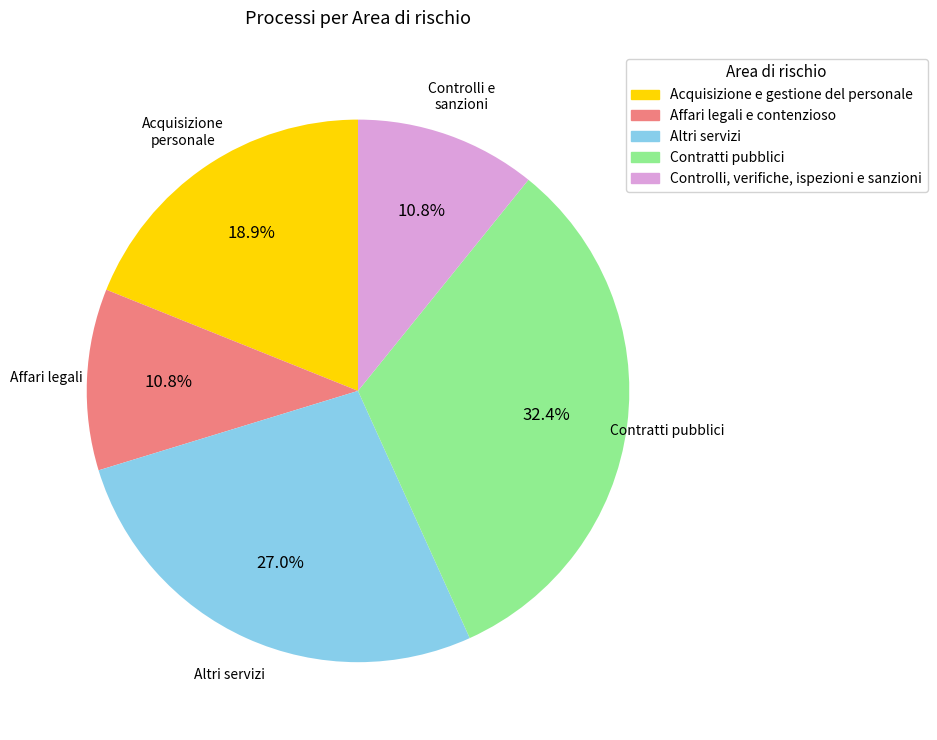

What is the largest slice in the pie chart?

Contratti pubblici